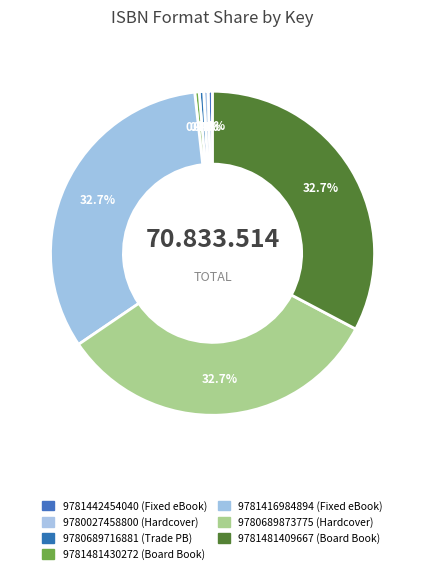

The 9781481409667 slice represents 33% of the pie. True or false?

True